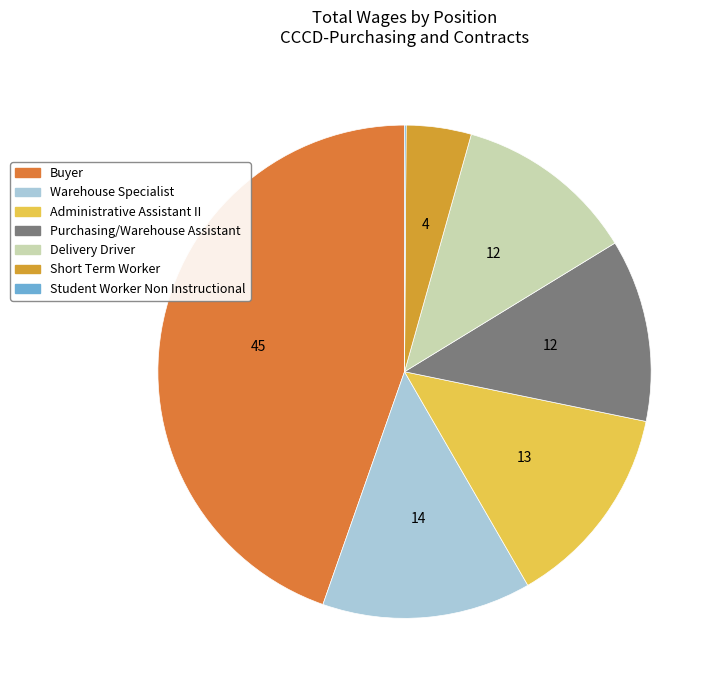

To the nearest percent, what portion does Buyer represent?

45%